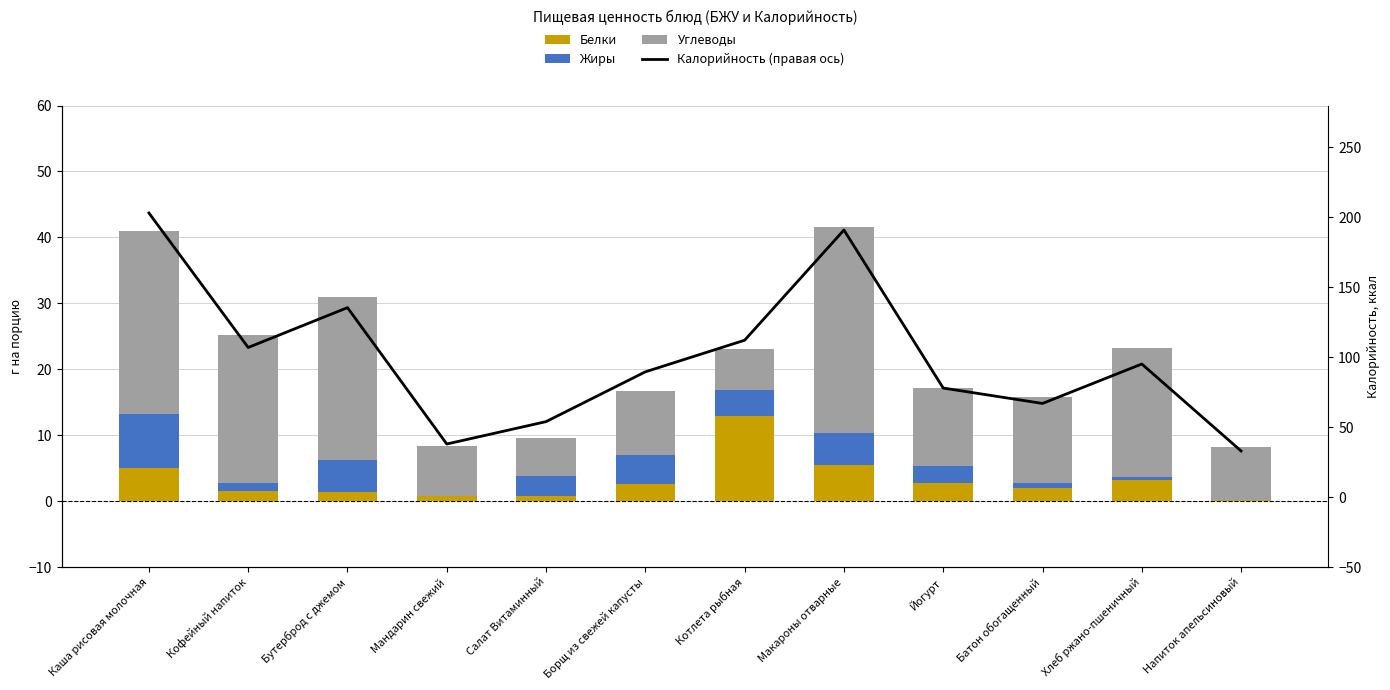

Reading left to right, transcribe all the data shown in this chart.

Белки: Каша рисовая молочная=5.0	Кофейный напиток=1.5	Бутерброд с джемом=1.4	Мандарин свежий=0.8	Салат Витаминный=0.7	Борщ из свежей капусты=2.6	Котлета рыбная=12.9	Макароны отварные=5.5	Йогурт=2.8	Батон обогащенный=2.0	Хлеб ржано-пшеничный=3.2	Напиток апельсиновый=0.2
Жиры: Каша рисовая молочная=8.1	Кофейный напиток=1.3	Бутерброд с джемом=4.8	Мандарин свежий=0.0	Салат Витаминный=3.1	Борщ из свежей капусты=4.5	Котлета рыбная=4.0	Макароны отварные=4.8	Йогурт=2.5	Батон обогащенный=0.7	Хлеб ржано-пшеничный=0.4	Напиток апельсиновый=0.0
Углеводы: Каша рисовая молочная=27.9	Кофейный напиток=22.4	Бутерброд с джемом=24.7	Мандарин свежий=7.5	Салат Витаминный=5.7	Борщ из свежей капусты=9.7	Котлета рыбная=6.1	Макароны отварные=31.3	Йогурт=11.9	Батон обогащенный=13.2	Хлеб ржано-пшеничный=19.6	Напиток апельсиновый=8.0
Калорийность (правая ось): Каша рисовая молочная=203.2	Кофейный напиток=107.0	Бутерброд с джемом=135.5	Мандарин свежий=38.0	Салат Витаминный=54.0	Борщ из свежей капусты=89.6	Котлета рыбная=112.2	Макароны отварные=191.0	Йогурт=78.0	Батон обогащенный=67.0	Хлеб ржано-пшеничный=95.2	Напиток апельсиновый=33.0